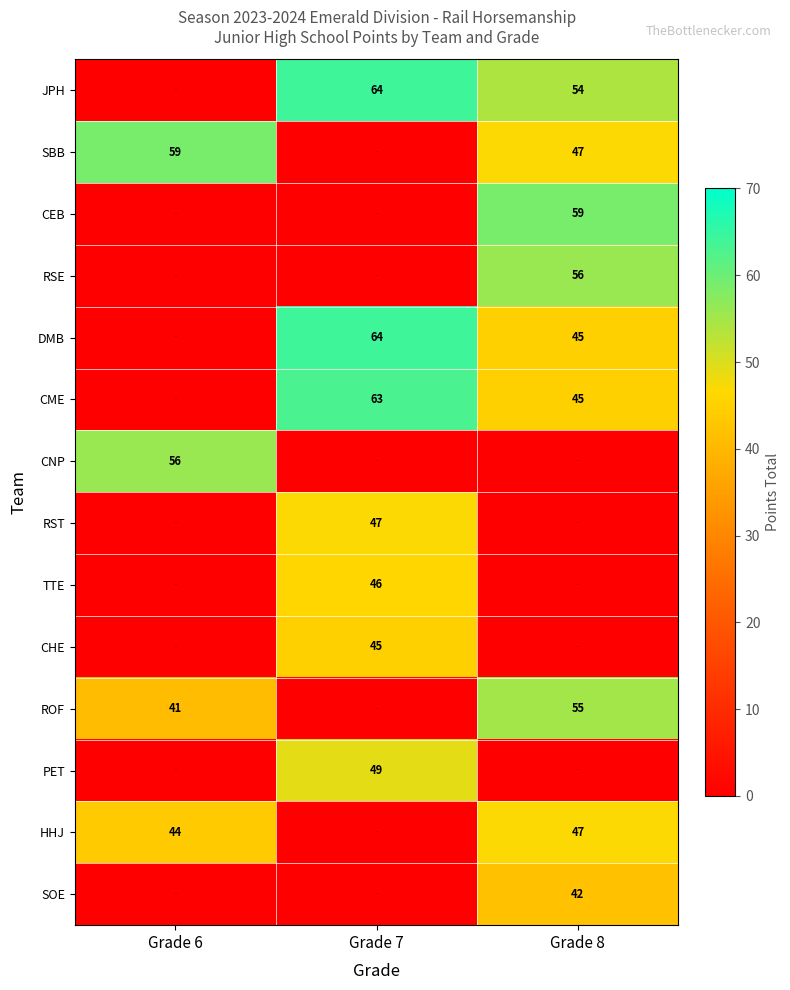

The CNP series shows 35 at Grade 6. True or false?

False